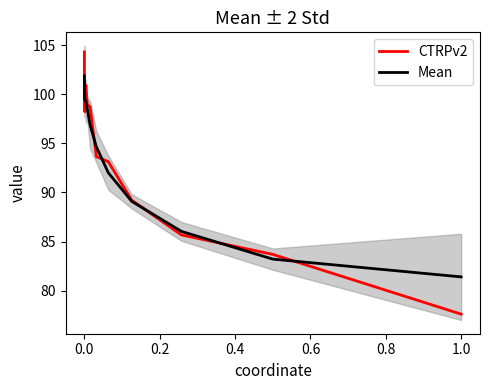

Reading right to left, transcribe all the data shown in this chart.

CTRPv2: 77.6	83.7	85.7	89.2	93.1	93.7	98.7	98.9	100.9	99.6	98.2	99.1	101.6	100.0	99.2	104.3
Mean: 81.4	83.2	86.0	89.1	92.0	94.6	96.9	98.5	99.3	99.4	99.5	99.7	100.1	100.6	101.3	101.9